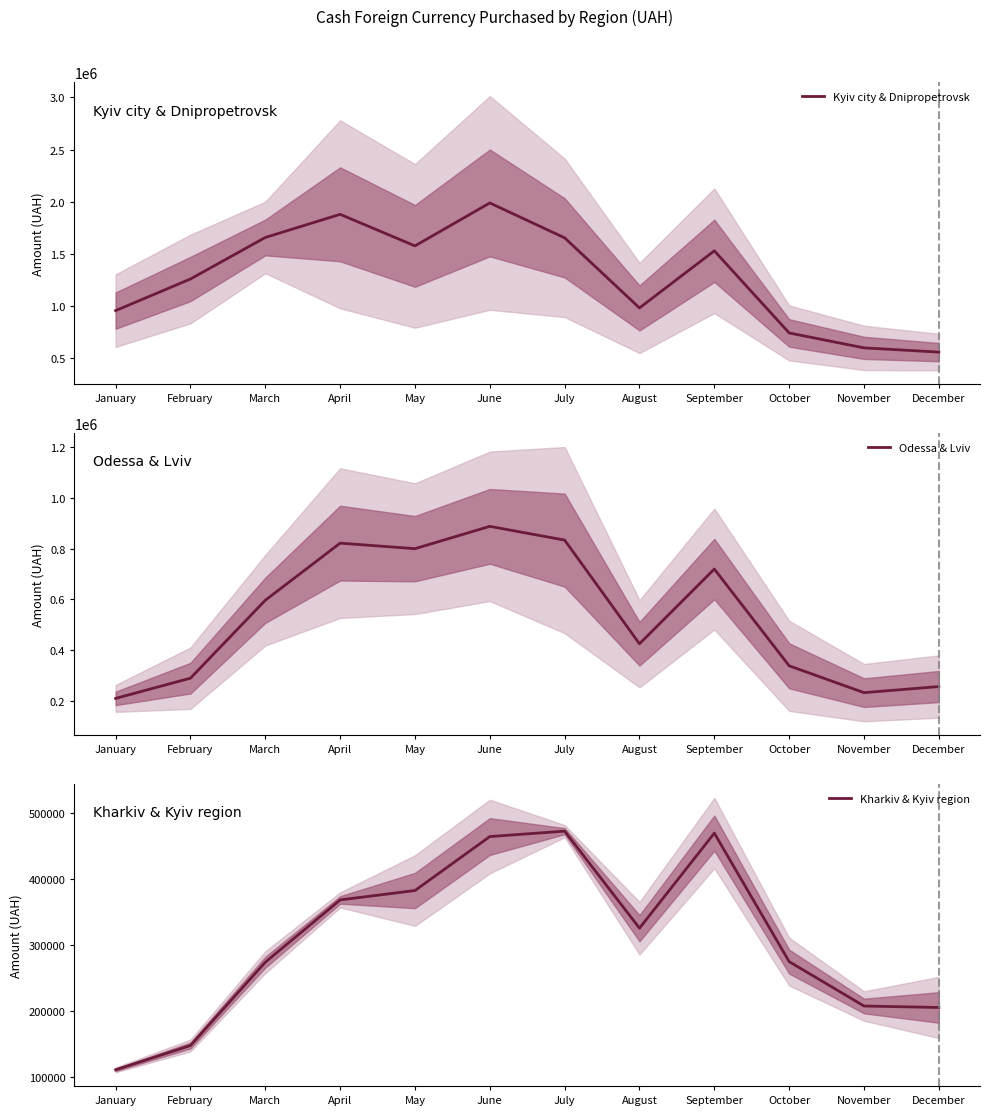

At which category does Odessa & Lviv reach its first local valley?

May